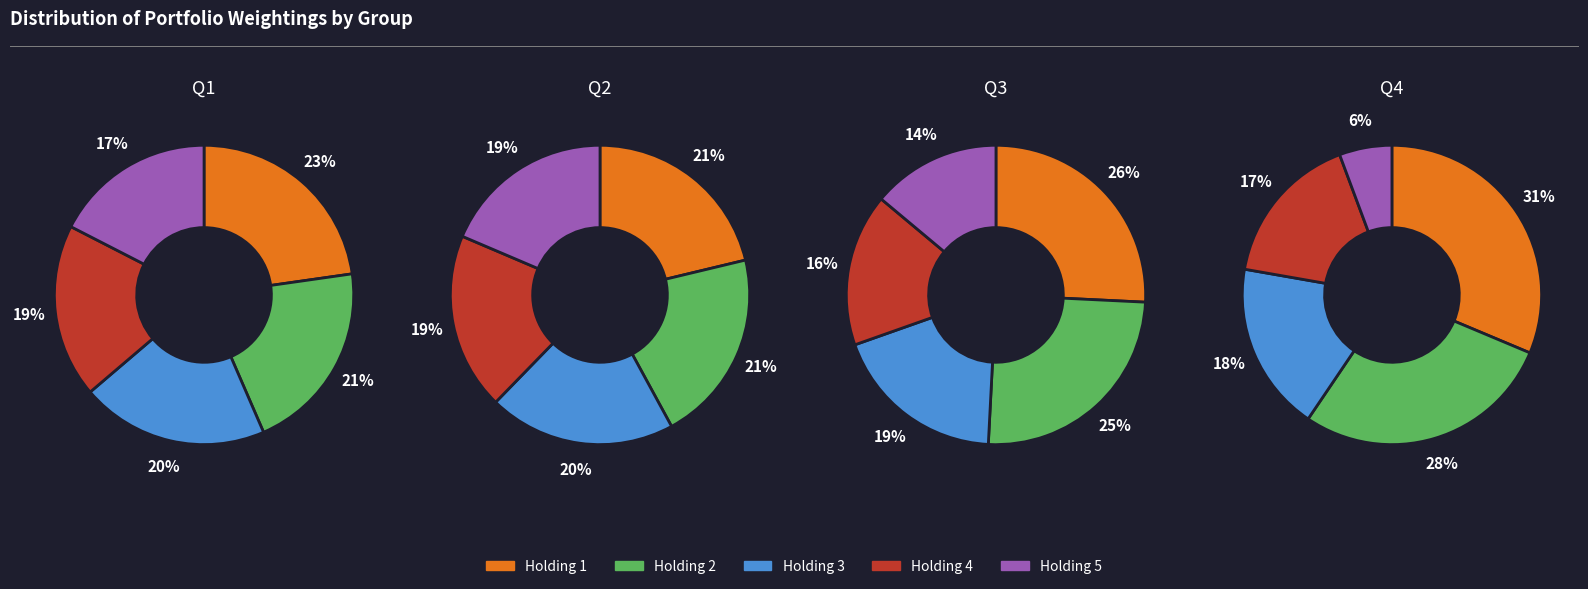

Does any single category account for the majority?

No